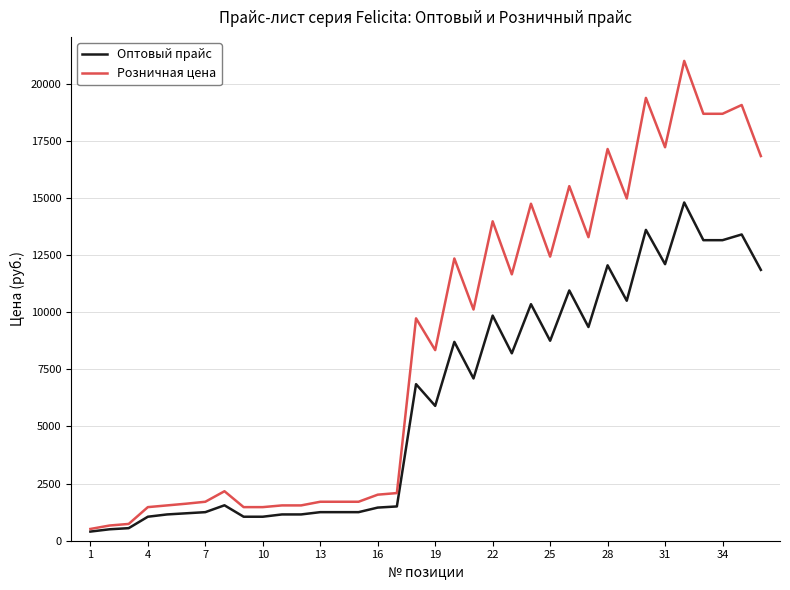

List the series in order of their overall mean, lowest first.

Оптовый прайс, Розничная цена